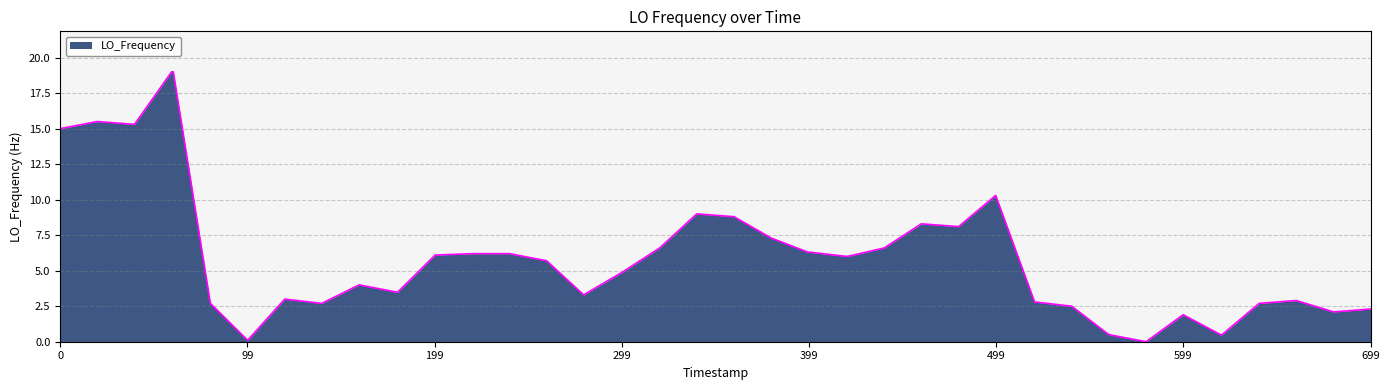

What is the difference between the maximum and minimum values?

19.0